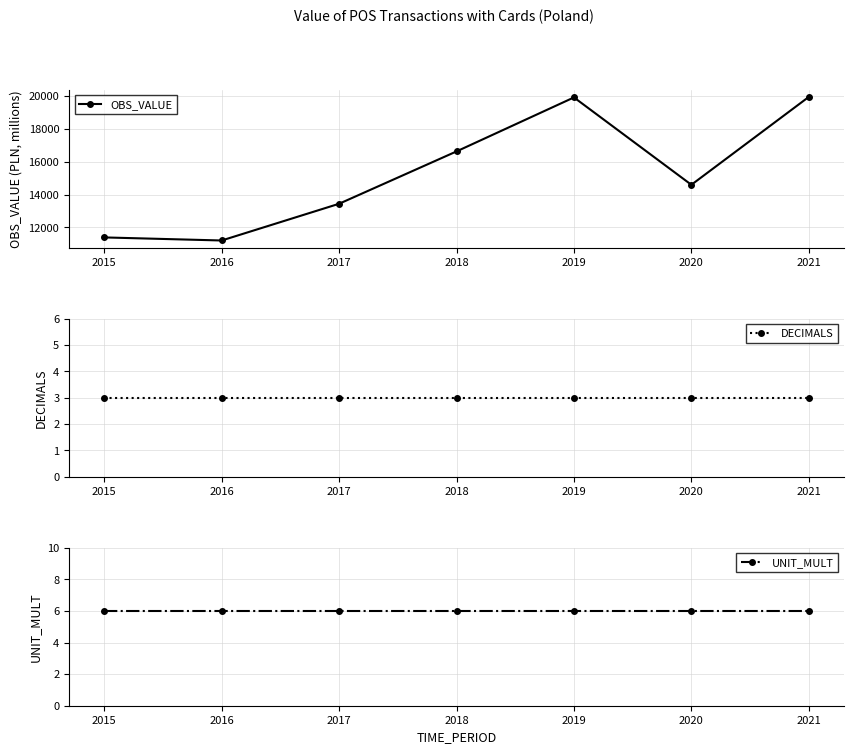

True or false: UNIT_MULT and OBS_VALUE cross at least once.

False